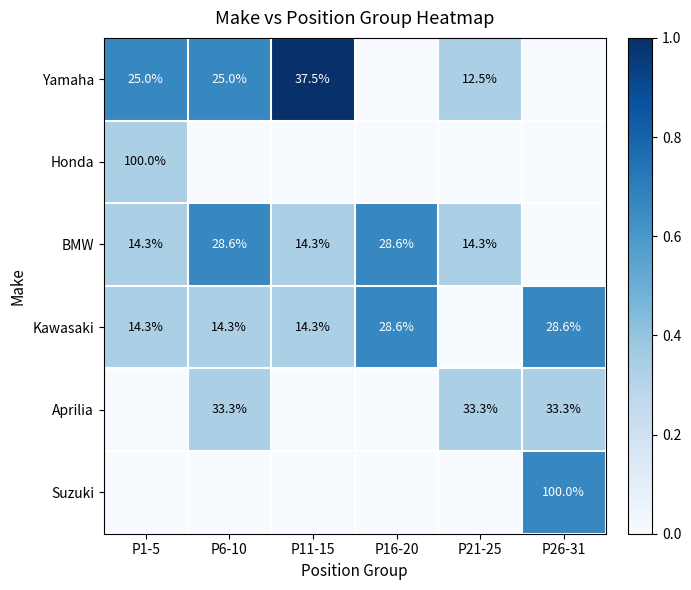

Is it true that Yamaha equals 37.5 at P11-15?

True